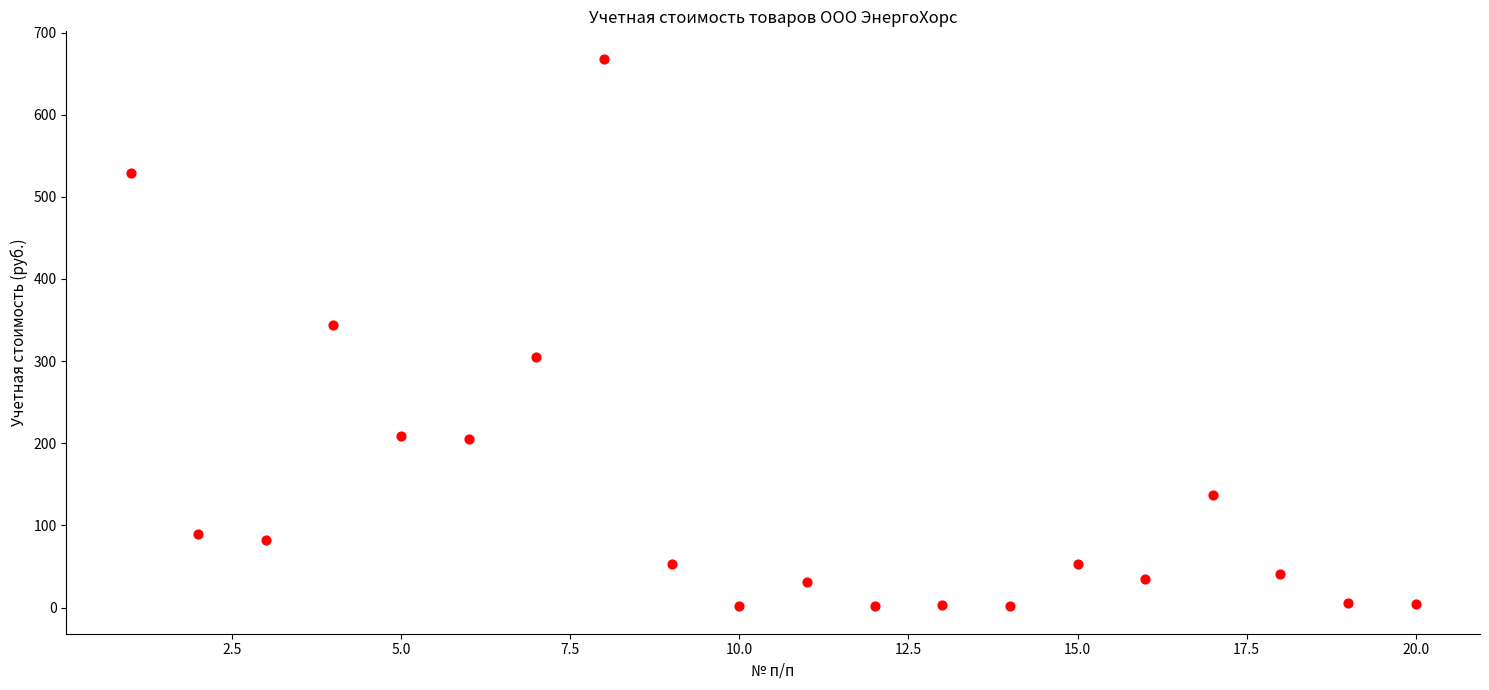

What is the range of Y values (max minus min)?

666.7